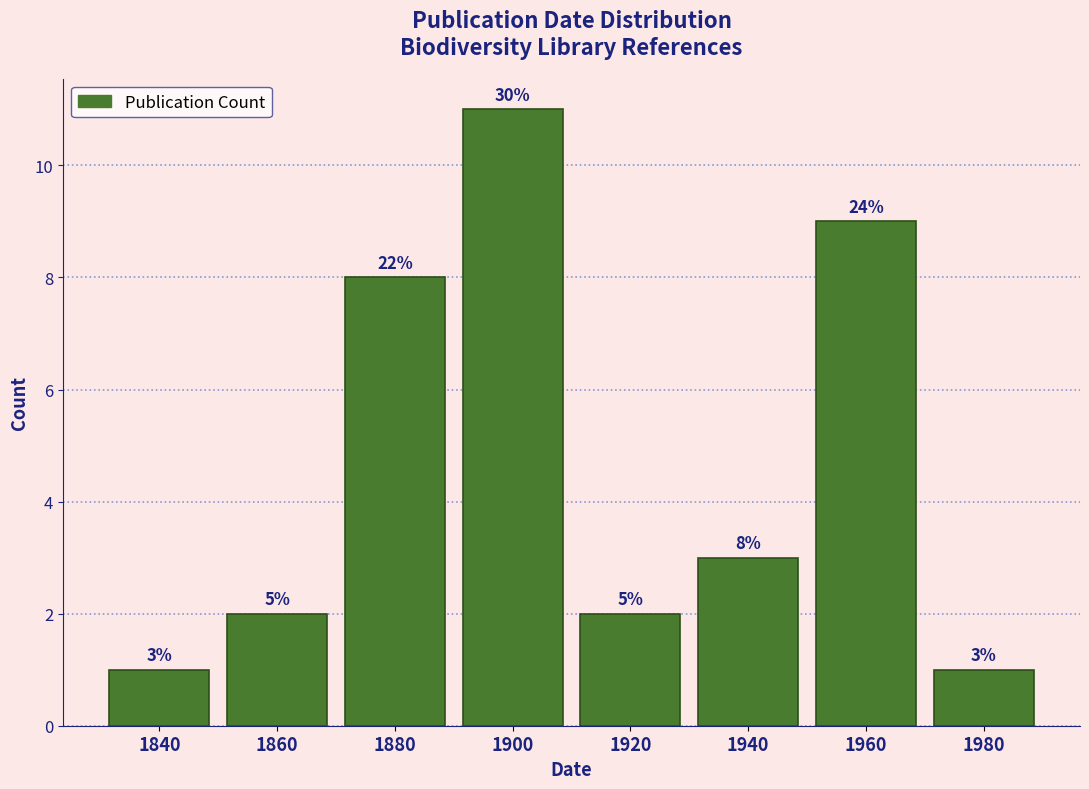

How many bars are there in total?

8